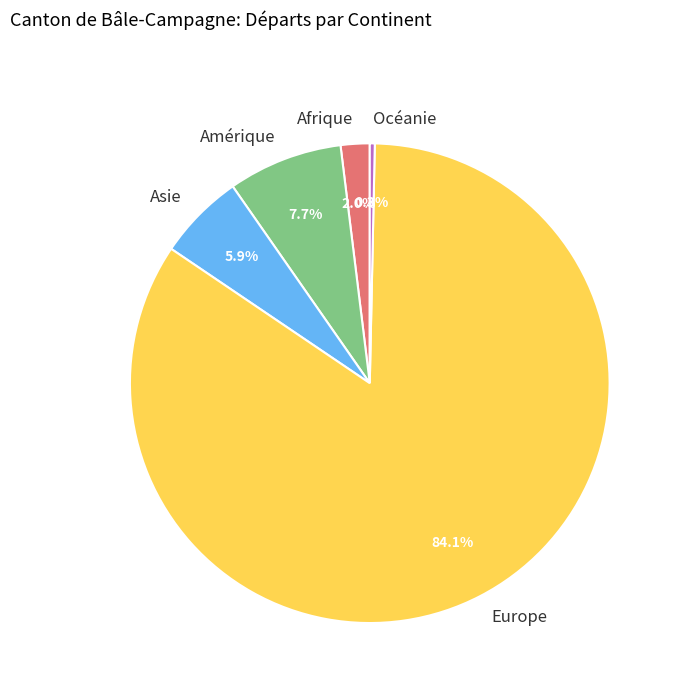

To the nearest percent, what is the difference between the largest and smallest slice percentages?

84%